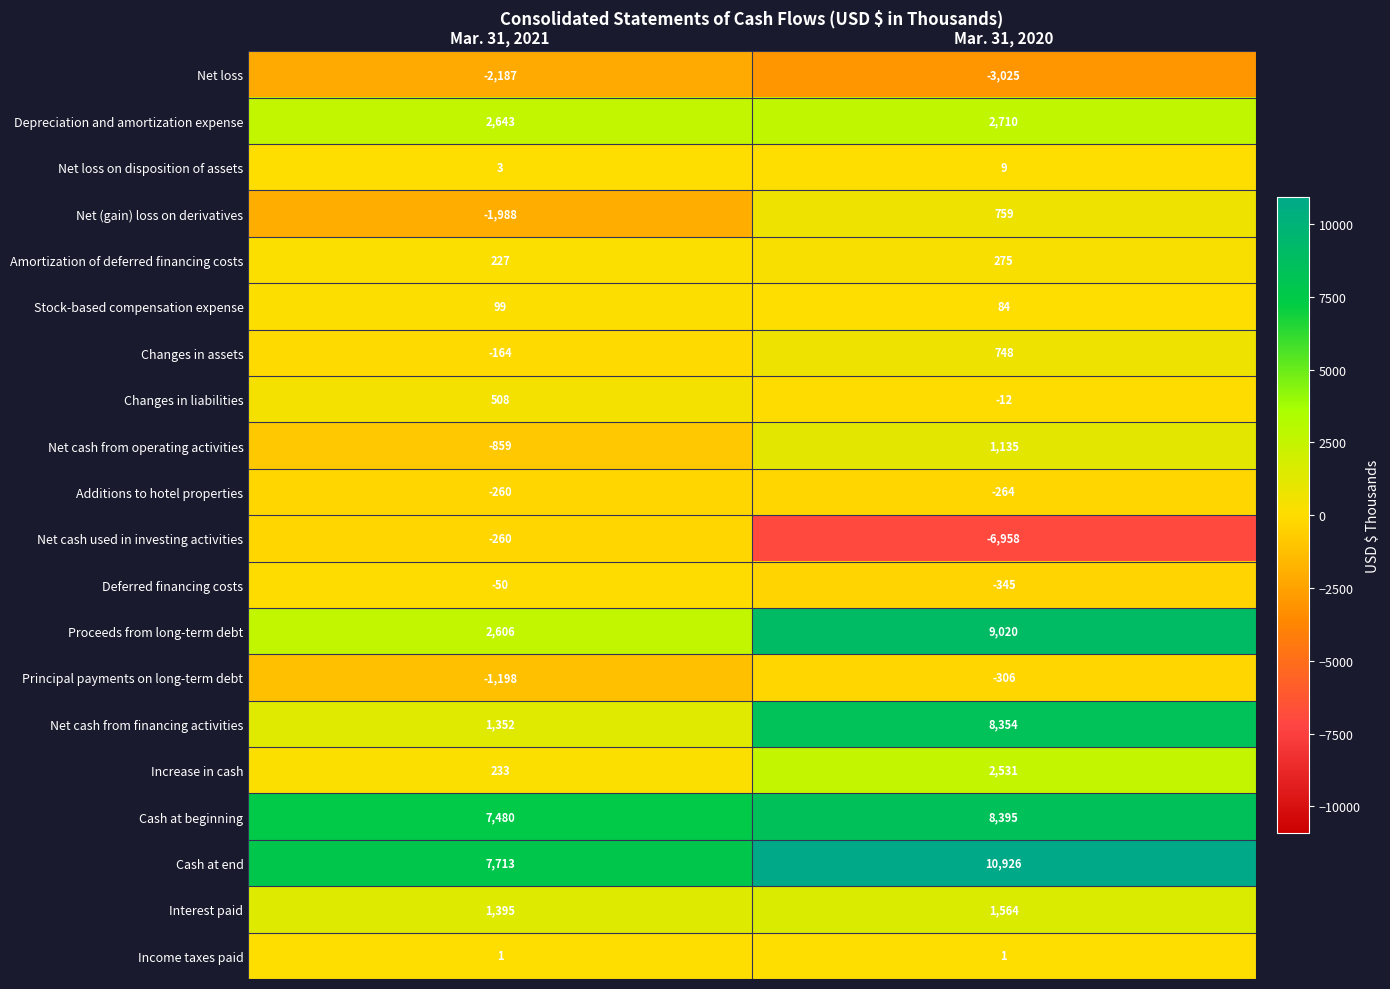

What is the sum of all Changes in assets values?

584